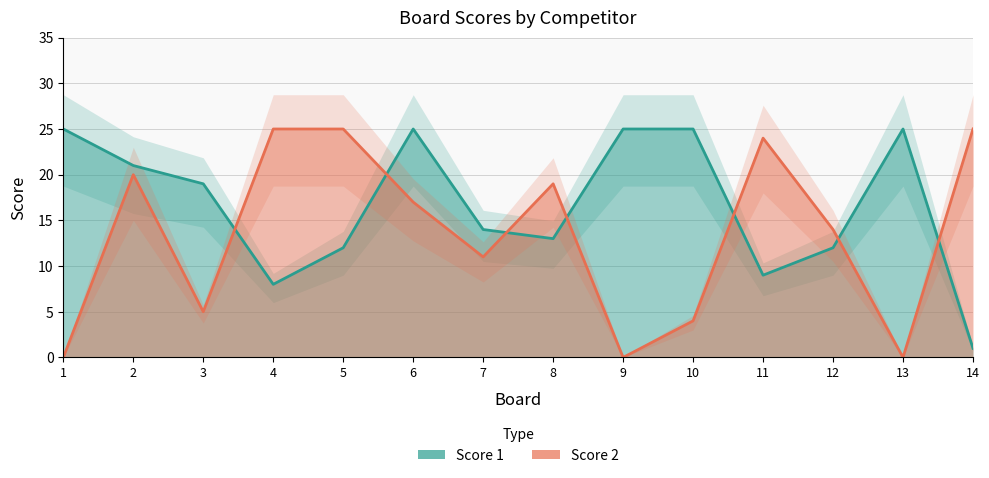

Where is the first local maximum for Score 2?

2